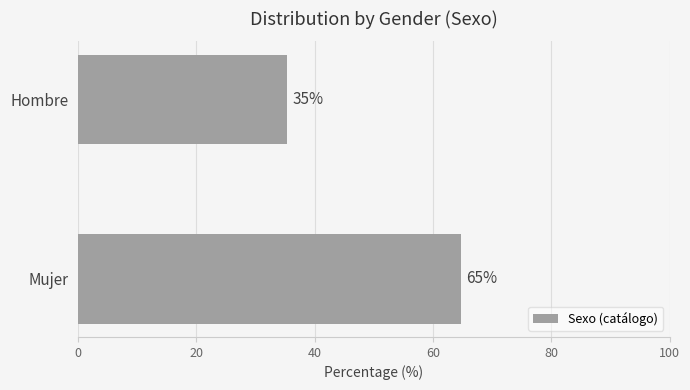

How many categories are shown in the chart?

2